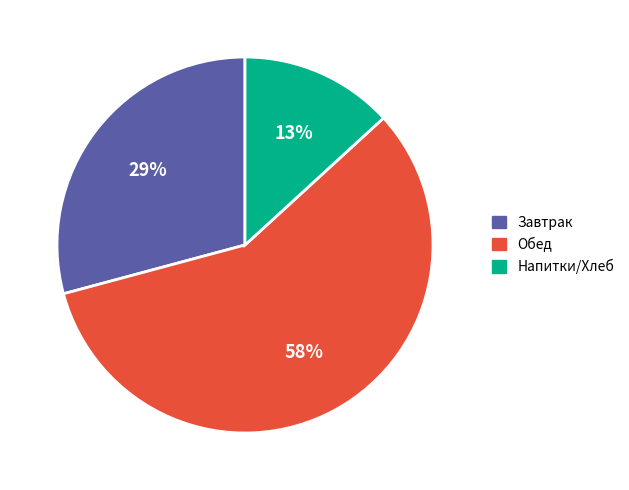

To the nearest percent, what is the average slice percentage?

33%